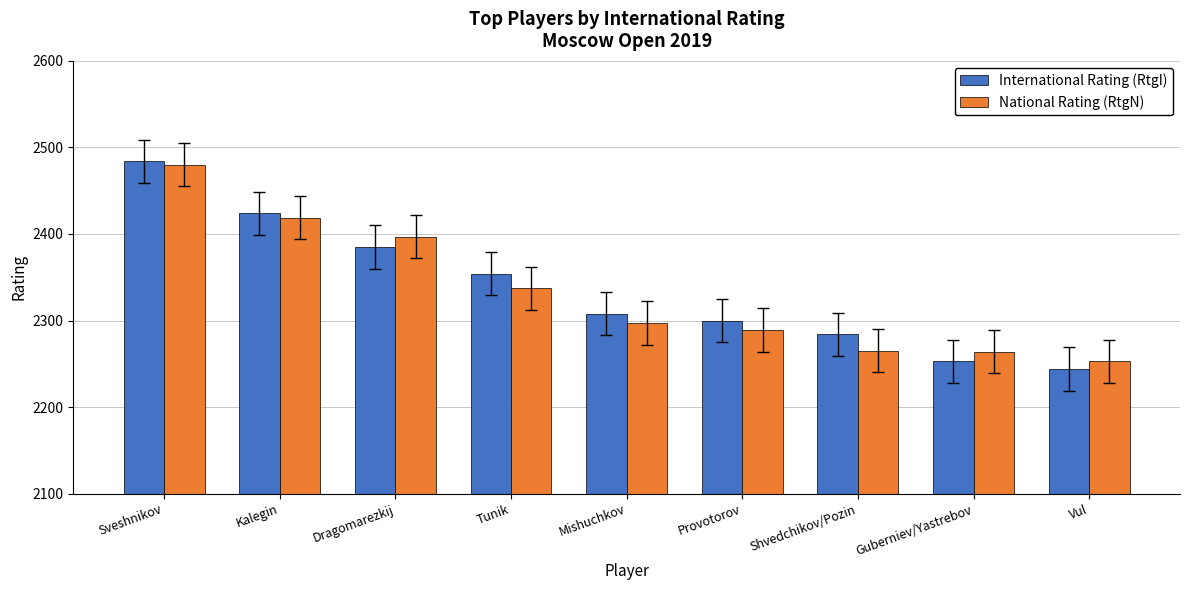

Rank the series by their maximum value, from highest to lowest.

International Rating (RtgI), National Rating (RtgN)